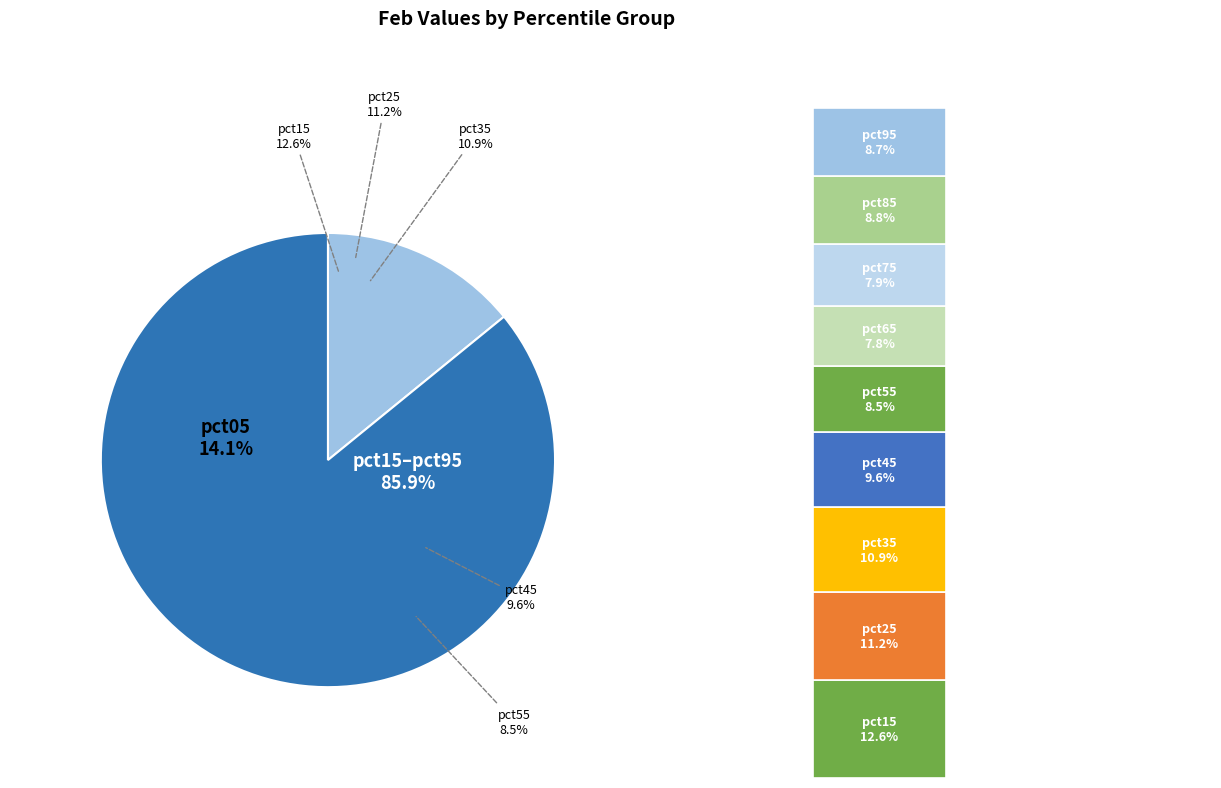

What percentage is NOT represented by pct05?

85.9%